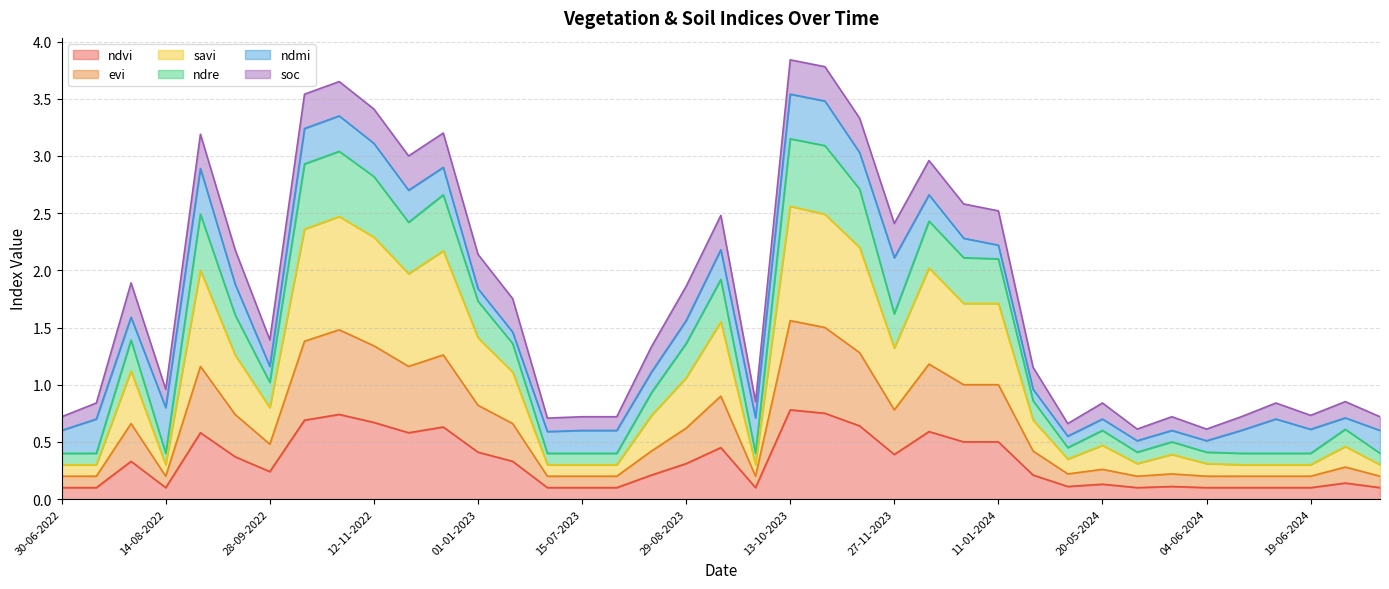

True or false: ndre has more than 0 interior local peaks.

True